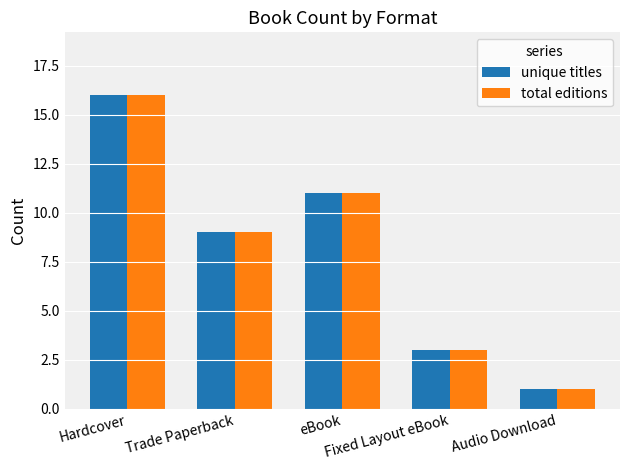

What is the label of the 2nd bar from the right?

Fixed Layout eBook